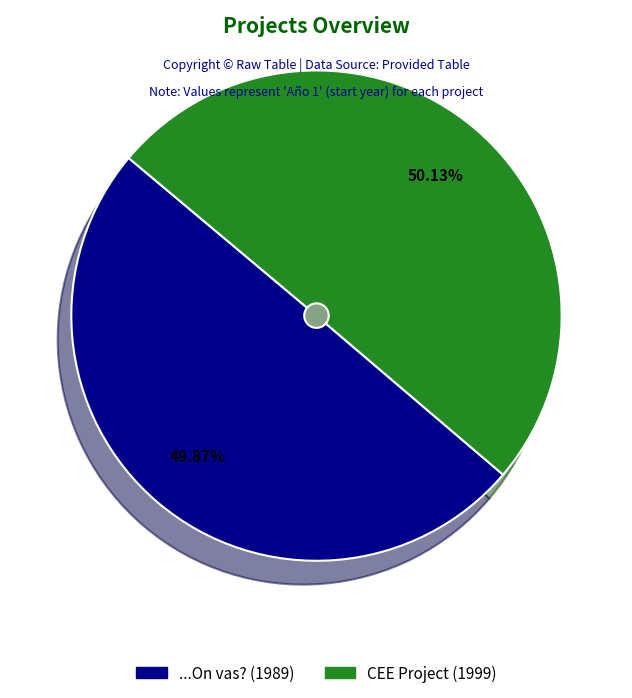

Does any single category account for the majority?

Yes